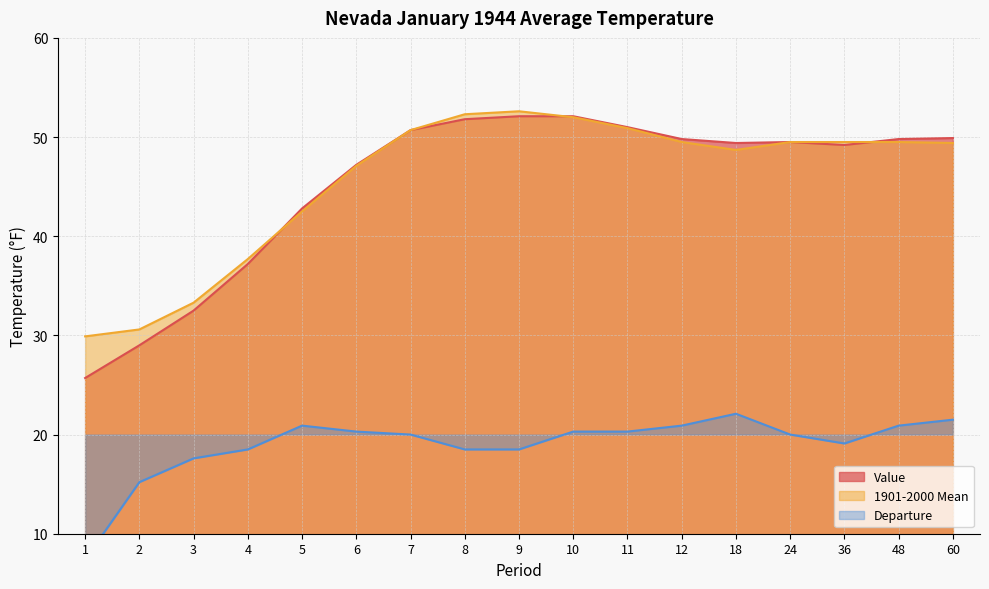

How many interior local valleys does the Value series have?

2